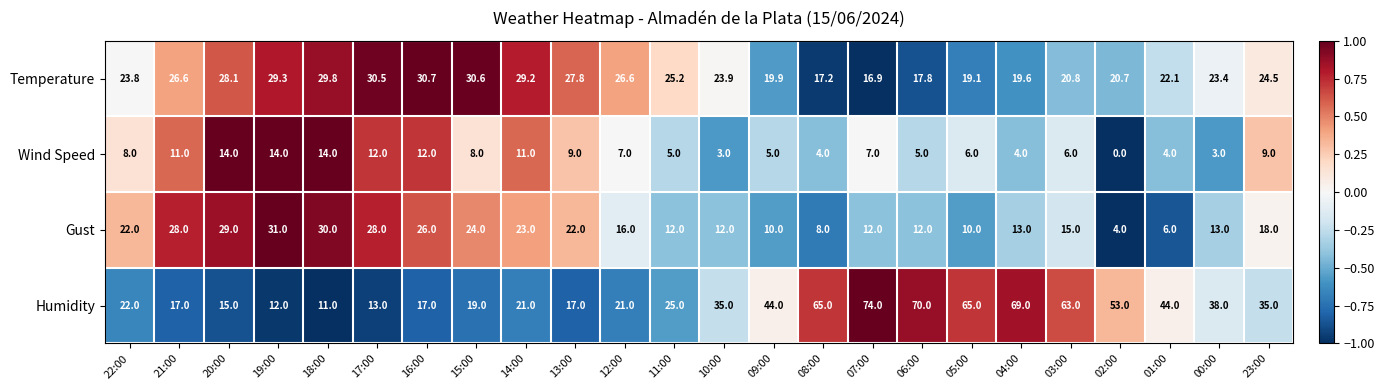

Which label corresponds to the largest value in the chart?

07:00